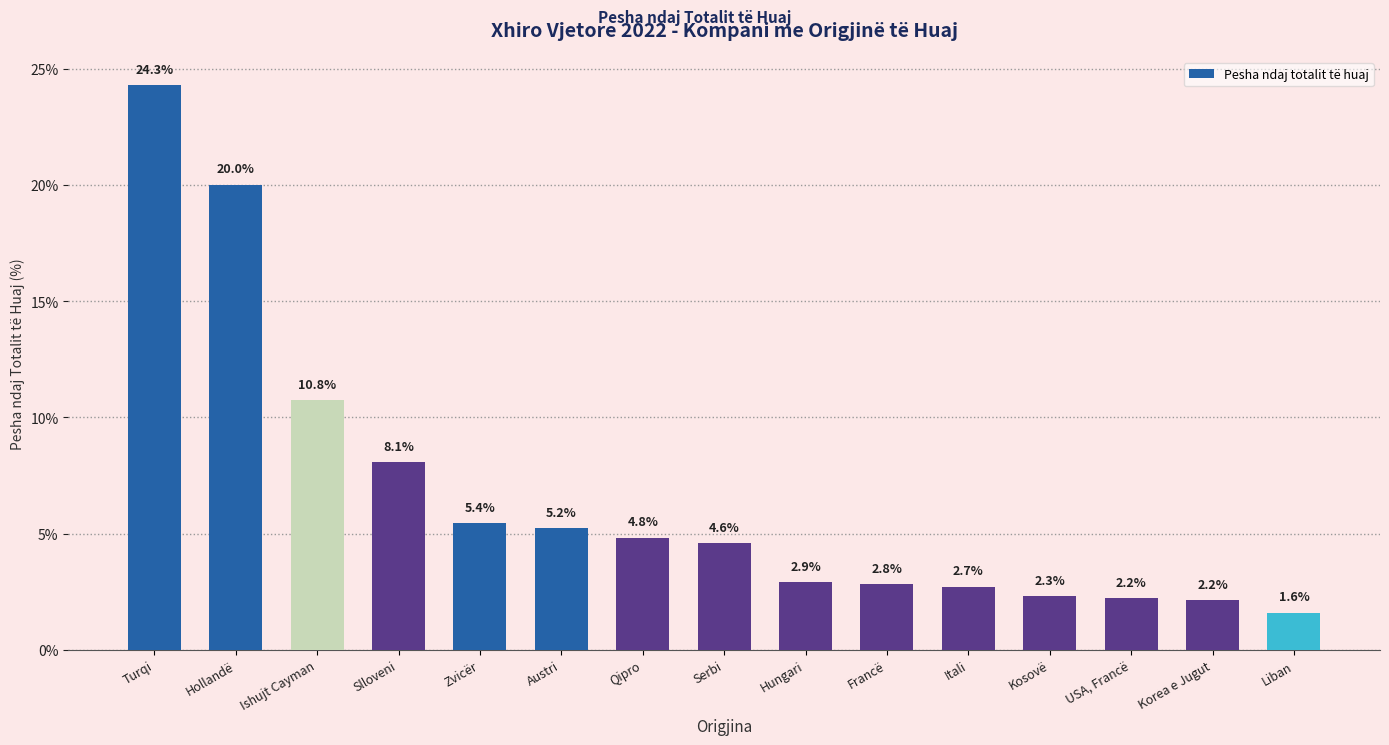

What is the value of the 6th bar from the left?

5.2